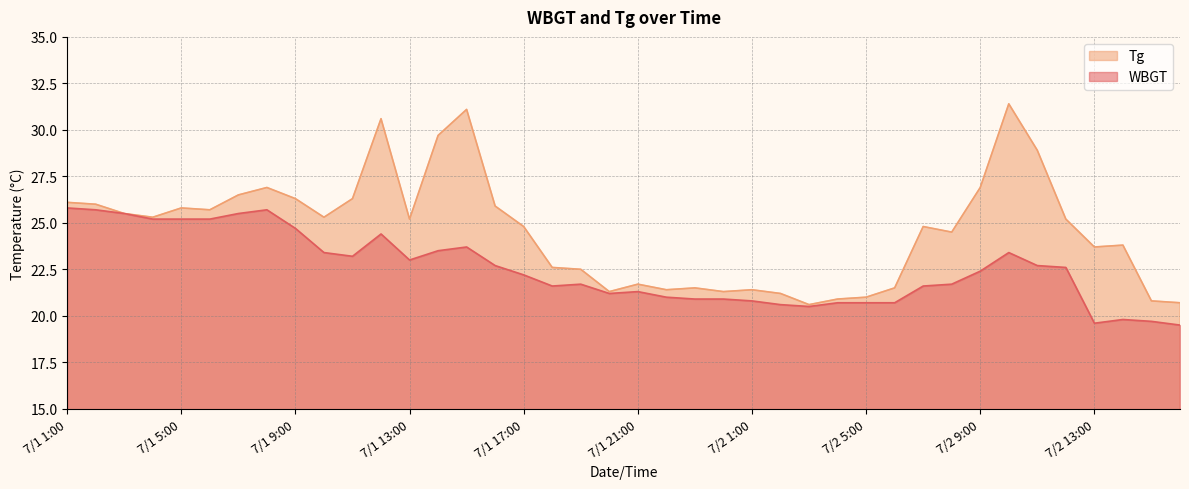

What is the spread (max minus min) of values at 7/1 22:00?

0.4